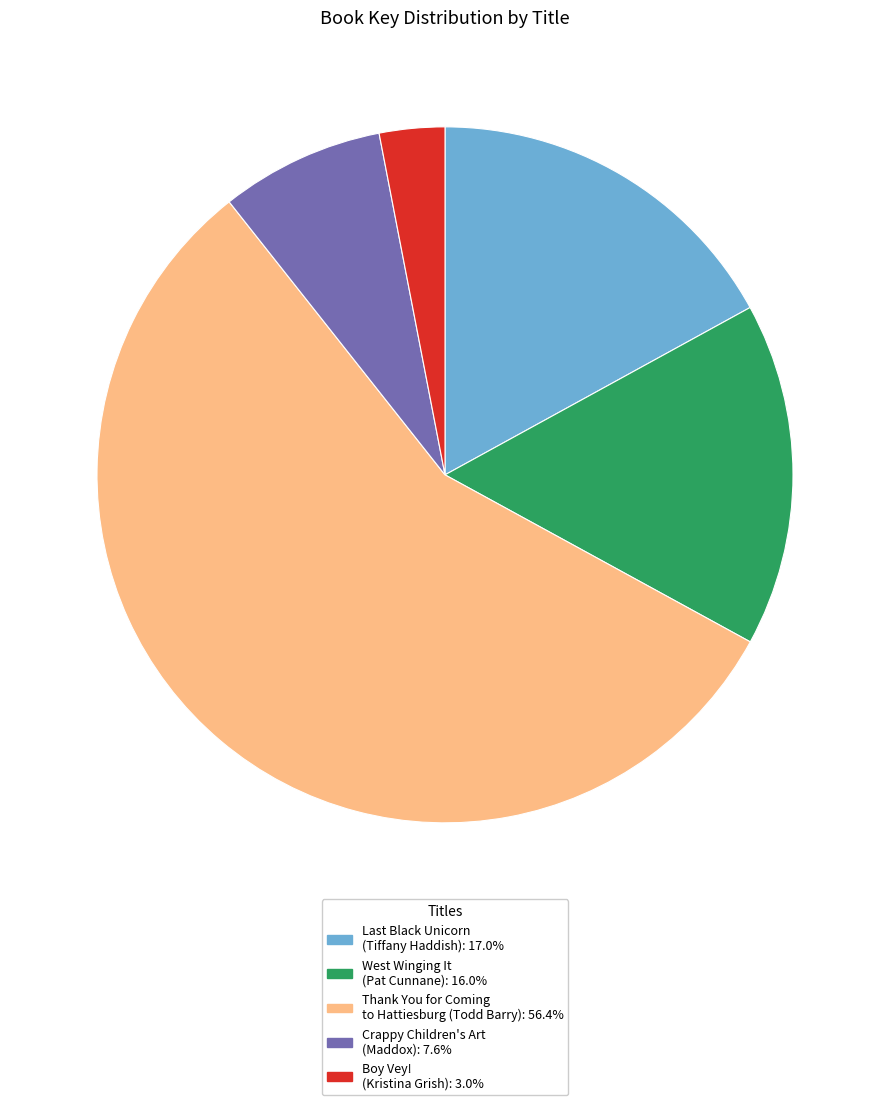

What is the majority slice?

Thank You for Coming to Hattiesburg (Todd Barry)